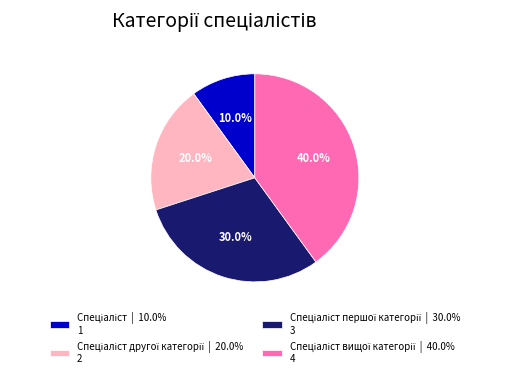

Is there a majority slice in this chart?

No